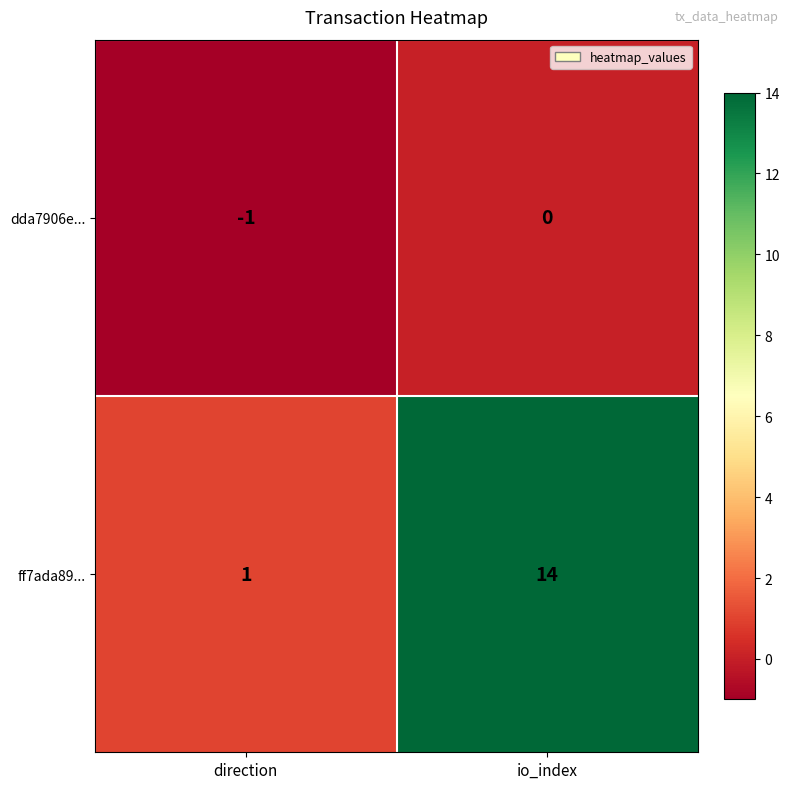

Reading right to left, list all the values displayed in this chart.

dda7906e...: io_index=0	direction=-1
ff7ada89...: io_index=14	direction=1